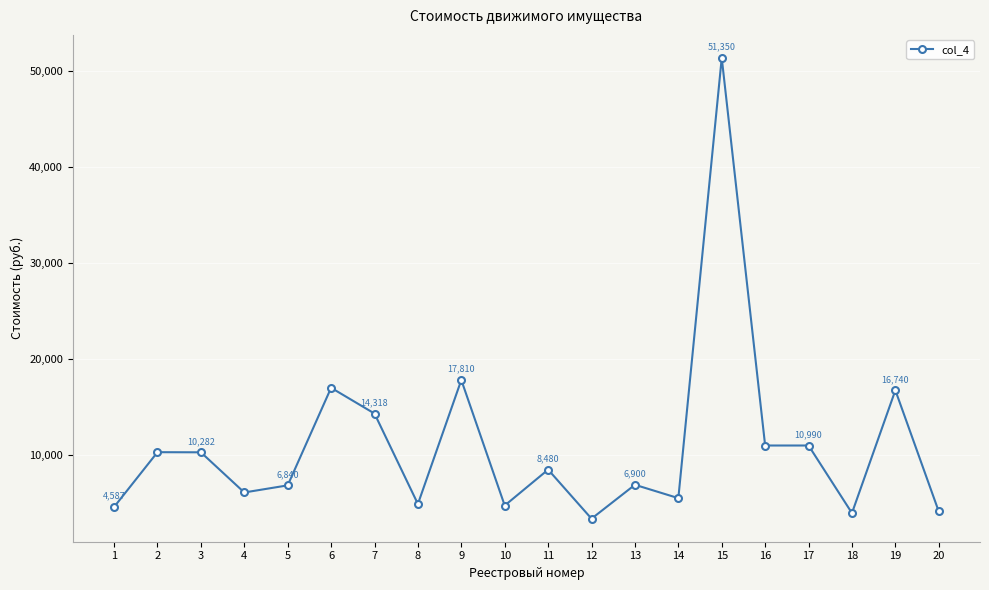

The chart shows a value of 5509 at 14. True or false?

True